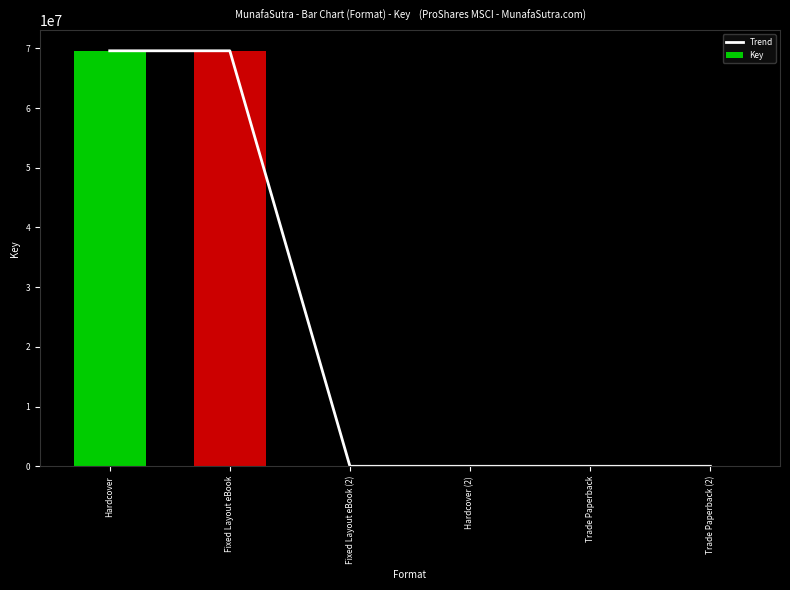

At how many categories does at least one series exceed 5956356?

2